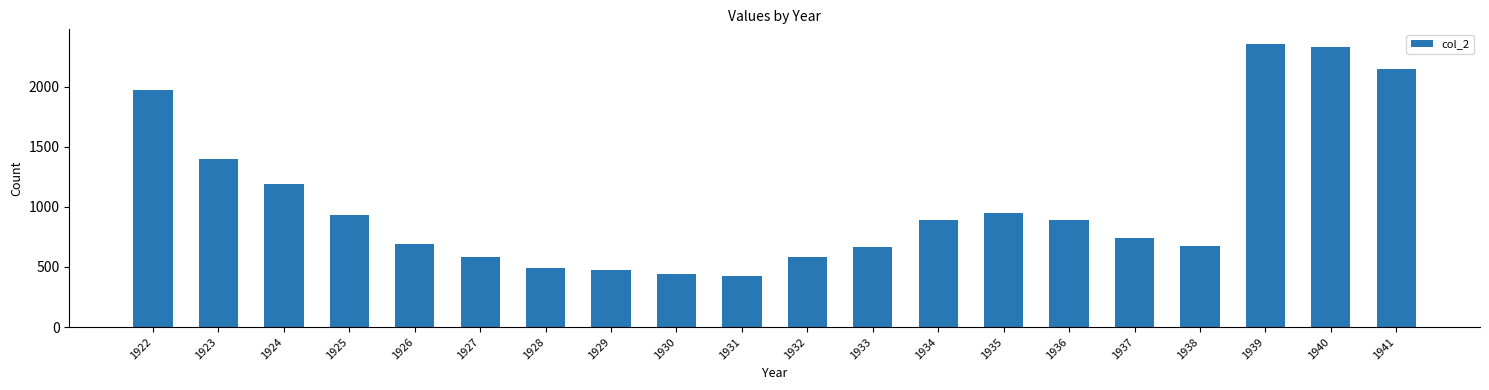

Are the bars grouped side by side (vs. stacked)?

No